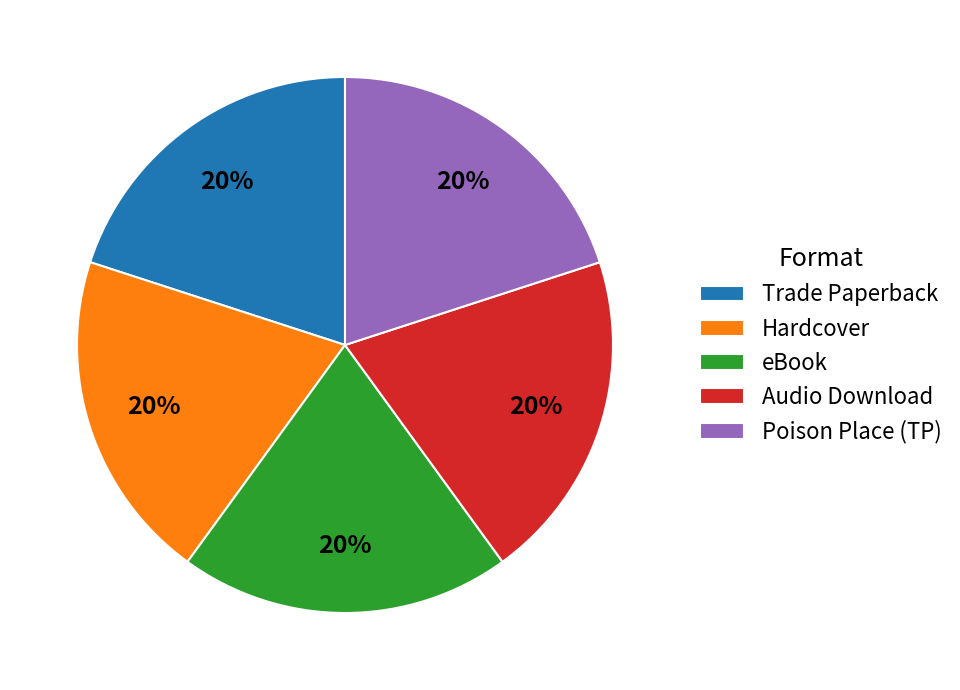

What percentage is the eBook slice, to the nearest percent?

20%